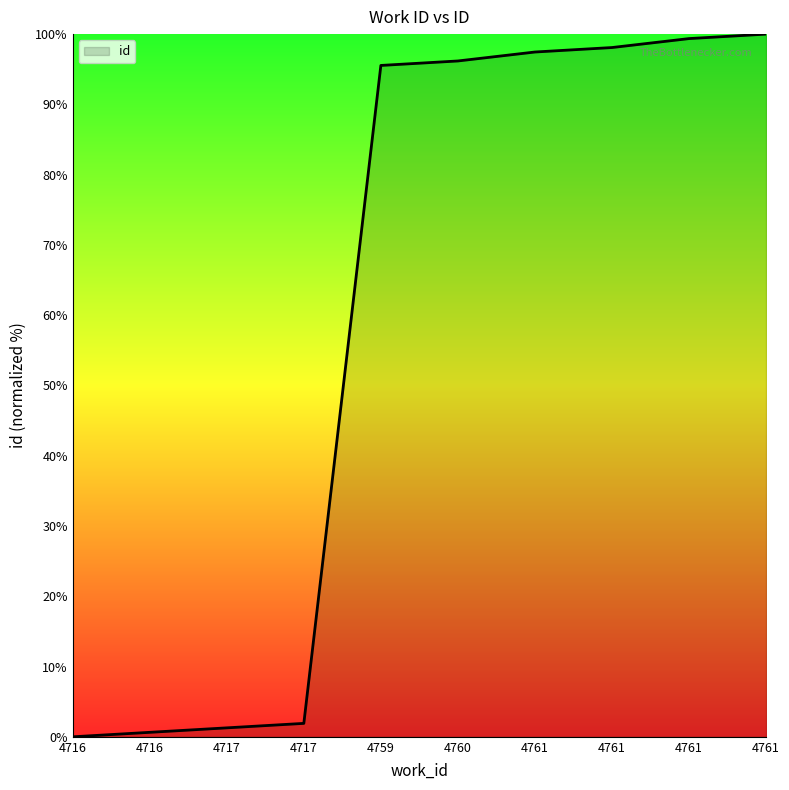

What is the change in value from 4717 to 4761?

+96.2